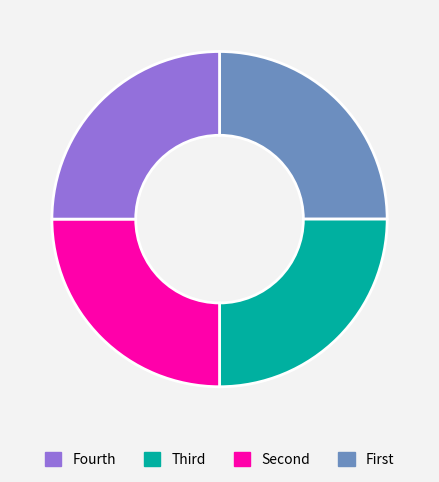

Does any single category account for the majority?

No